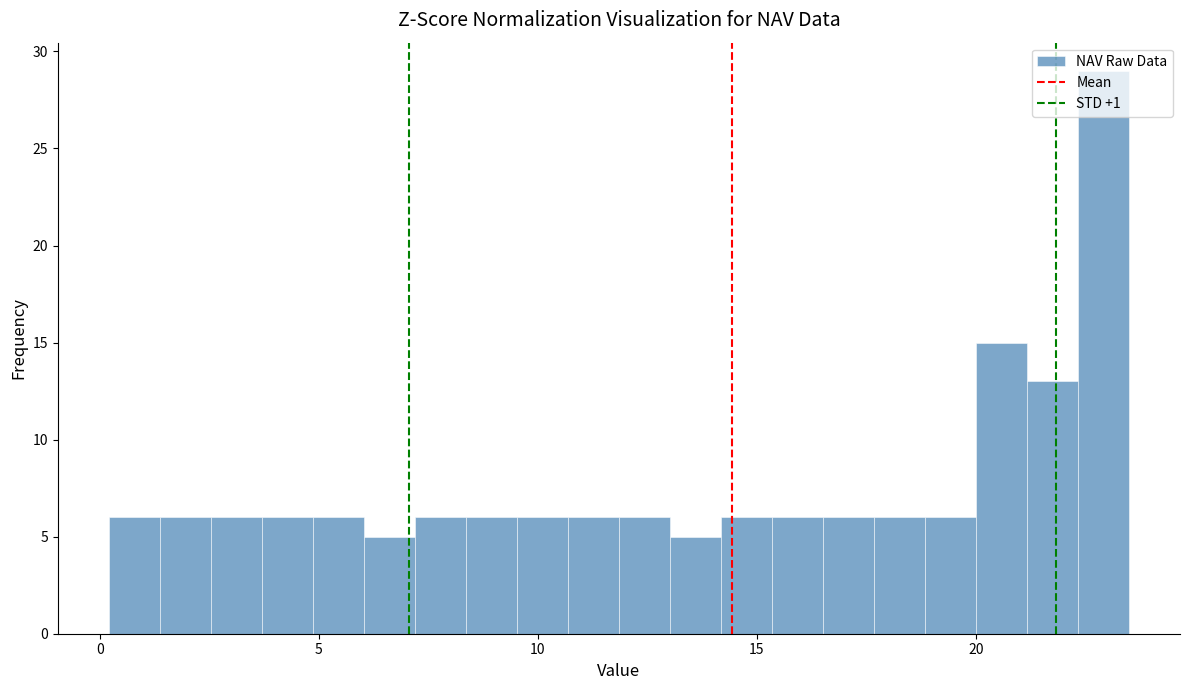

Around what value on the x-axis is the tallest bar? Give the approximate position of its centre, as read against the axis.

23.0